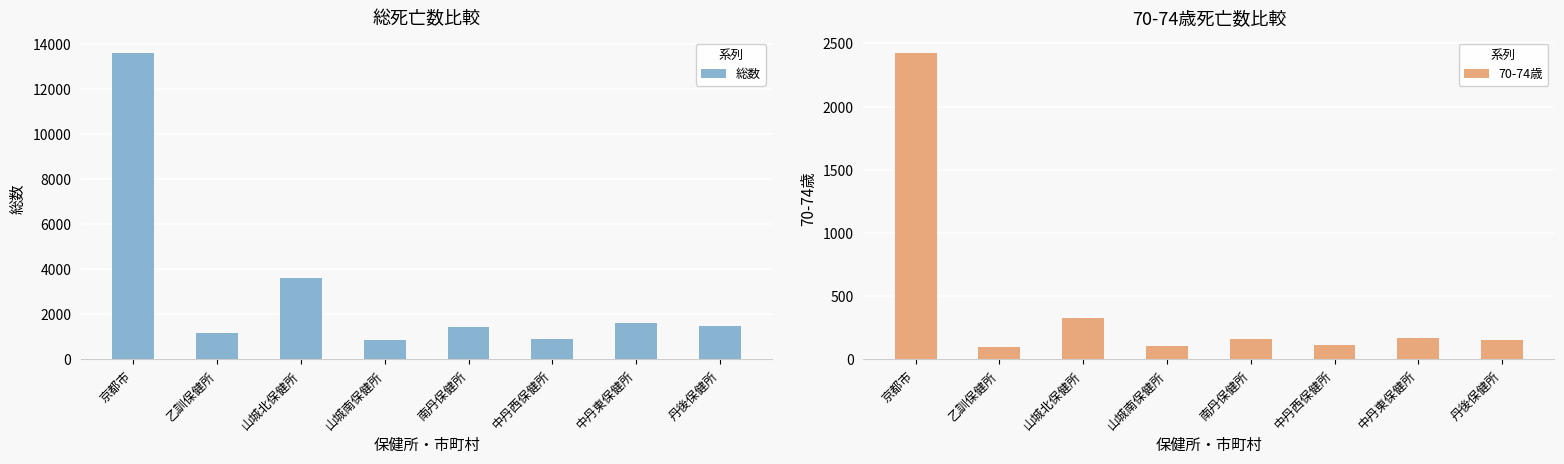

Does the chart contain any negative values?

No